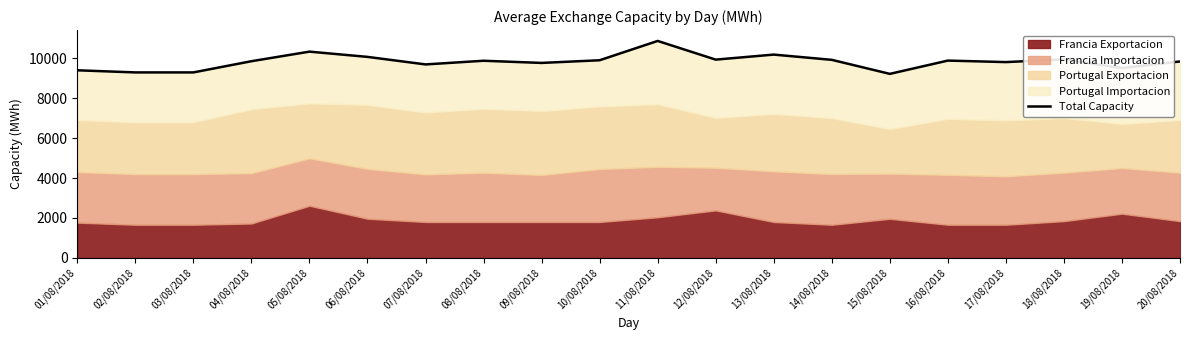

Does the chart display data point markers on the line(s)?

No